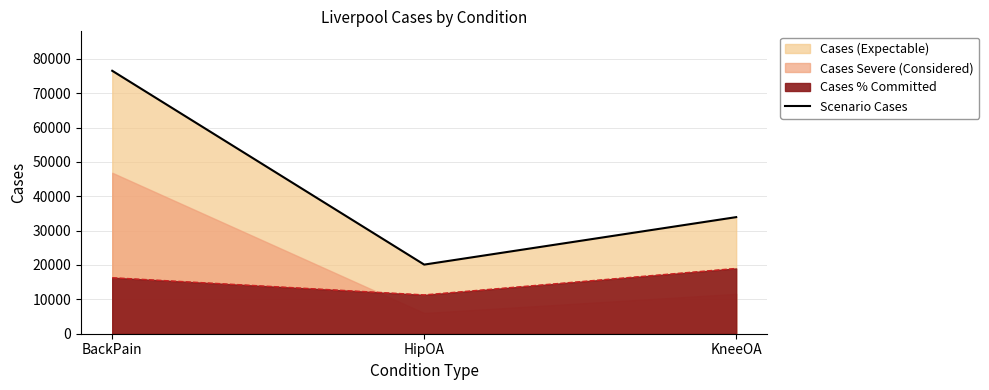

At which category does the chart reach its peak across all series?

BackPain